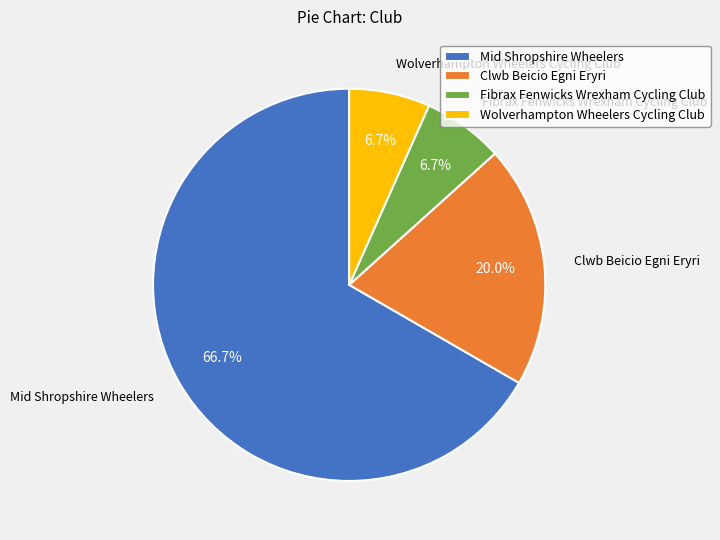

How many slices are in this pie chart?

4